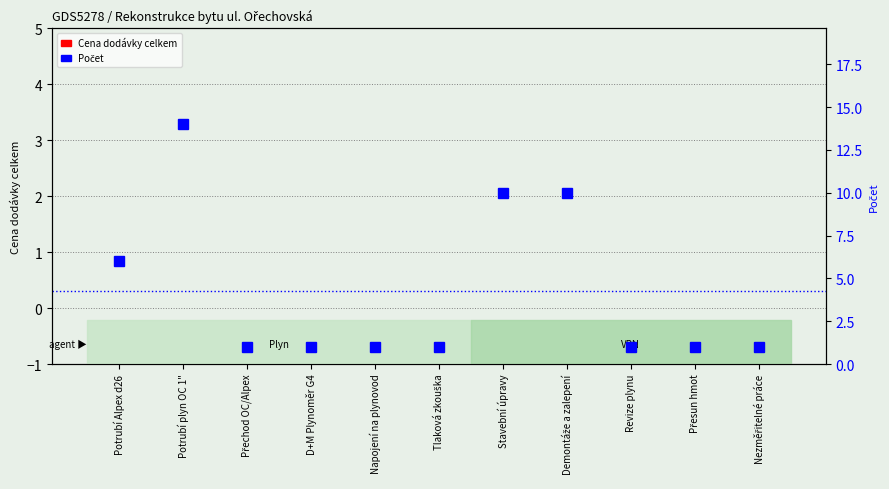

Reading left to right, list all the values displayed in this chart.

Cena dodávky celkem: Potrubí Alpex d26=0	Potrubí plyn OC 1"=0	Přechod OC/Alpex=0	D+M Plynoměr G4=0	Napojení na plynovod=0	Tlaková zkouška=0	Stavební úpravy=0	Demontáže a zalepení=0	Revize plynu=0	Přesun hmot=0	Nezměřitelné práce=0
Počet: Potrubí Alpex d26=6	Potrubí plyn OC 1"=14	Přechod OC/Alpex=1	D+M Plynoměr G4=1	Napojení na plynovod=1	Tlaková zkouška=1	Stavební úpravy=10	Demontáže a zalepení=10	Revize plynu=1	Přesun hmot=1	Nezměřitelné práce=1